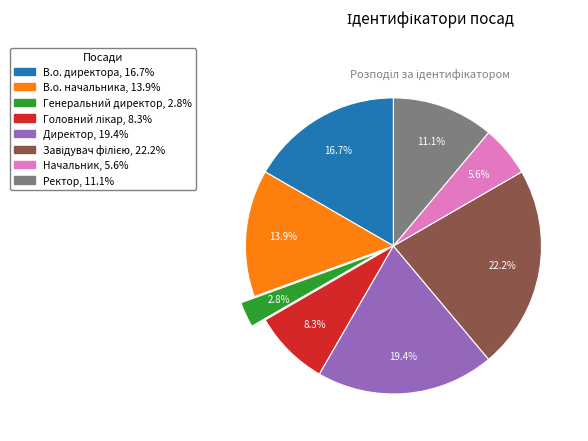

To the nearest percent, what portion does Директор represent?

19%